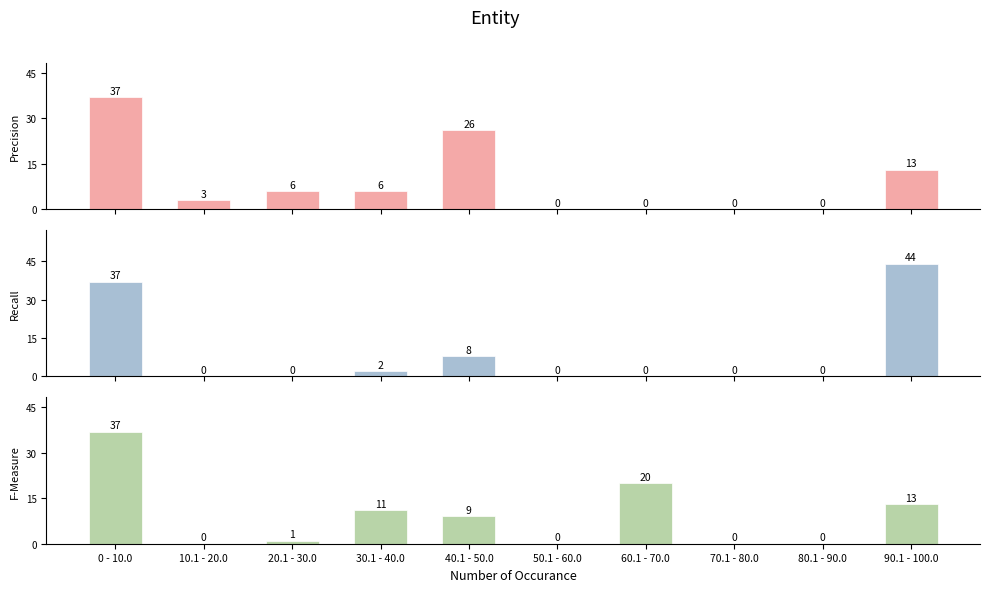

Is it true that Recall equals -24 at 10.1 - 20.0?

False